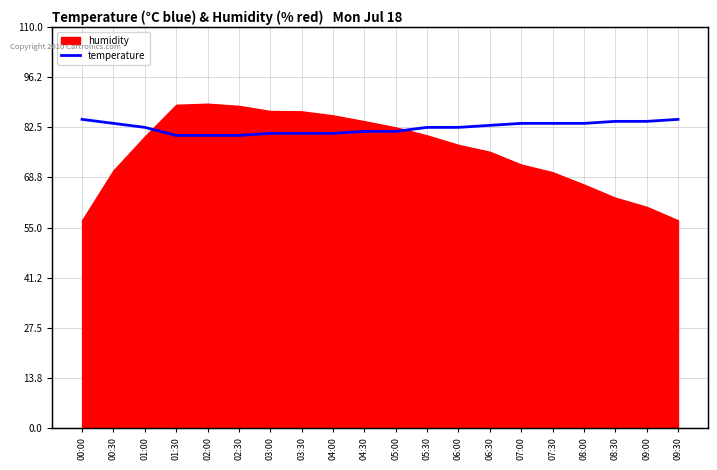

True or false: humidity has a value of 88.4 at 02:30.

True